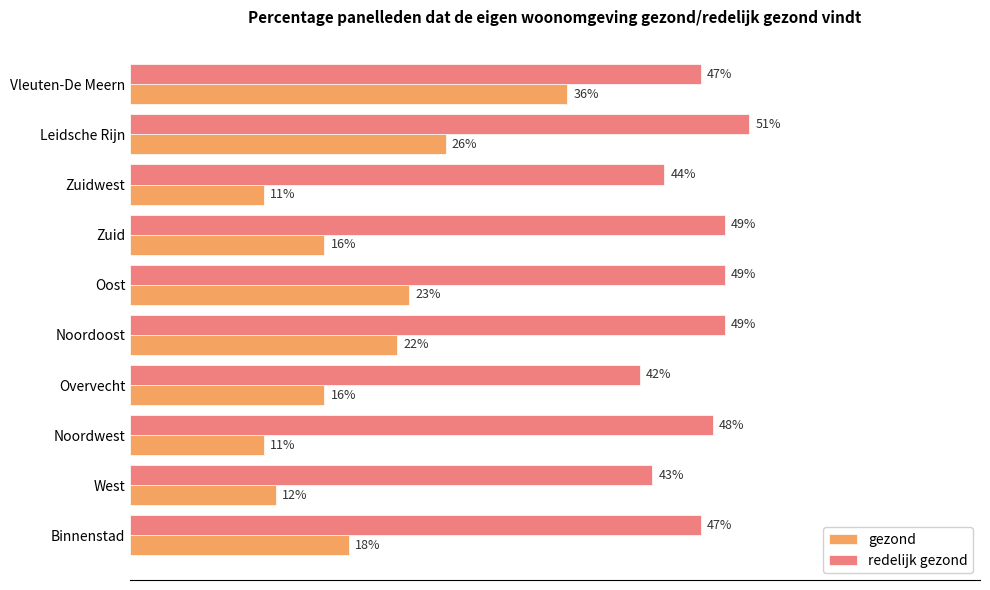

Is the value of redelijk gezond at West greater than the value of gezond at Noordoost?

Yes